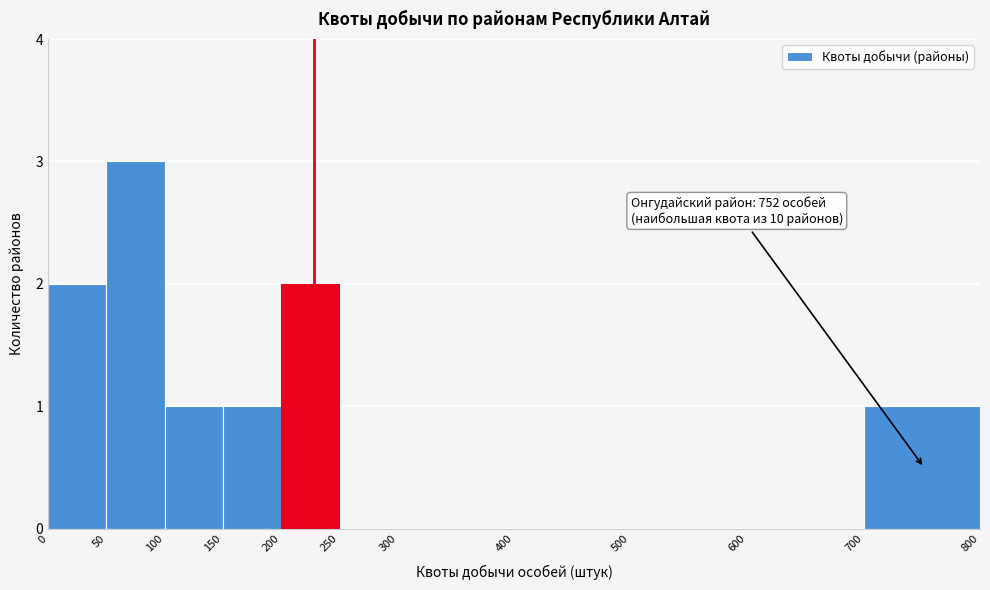

Over which range of the x-axis is the bar tallest?

50 to 100